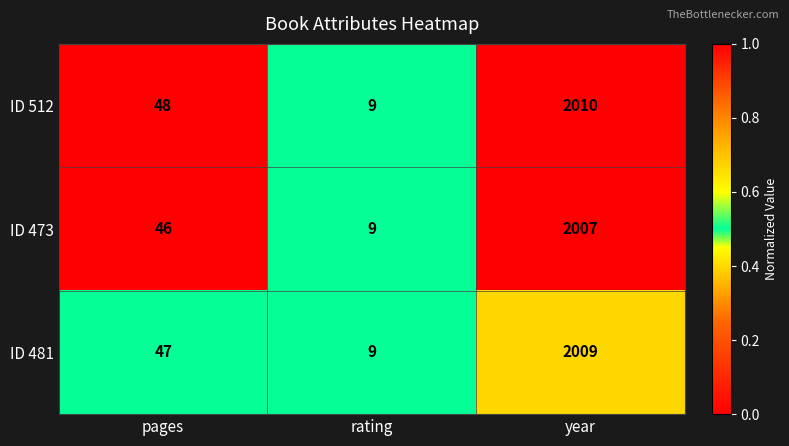

Which series has the widest spread of values?

ID 512